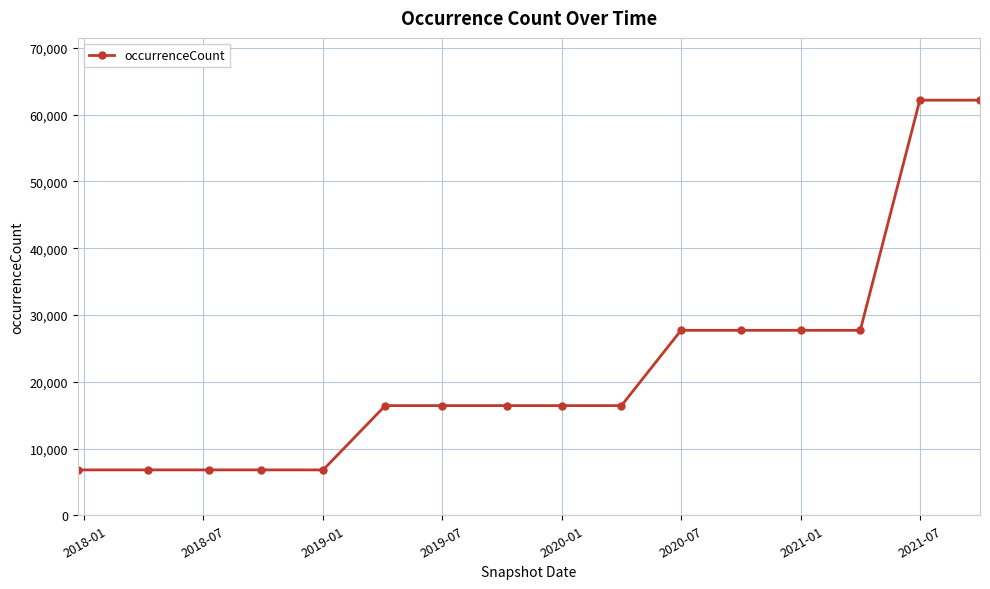

What is the value of the 15th point from the left?

62171